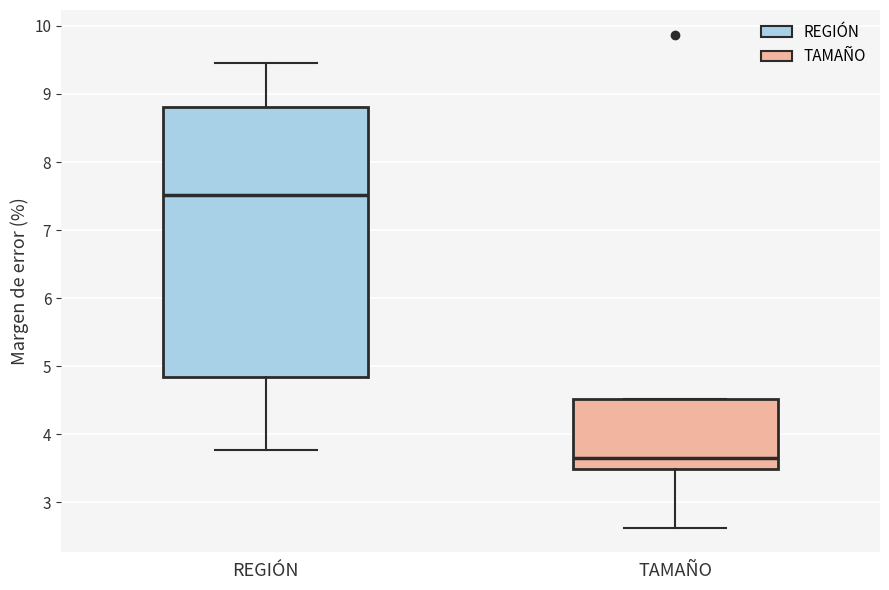

Which box has the highest median line?

REGIÓN